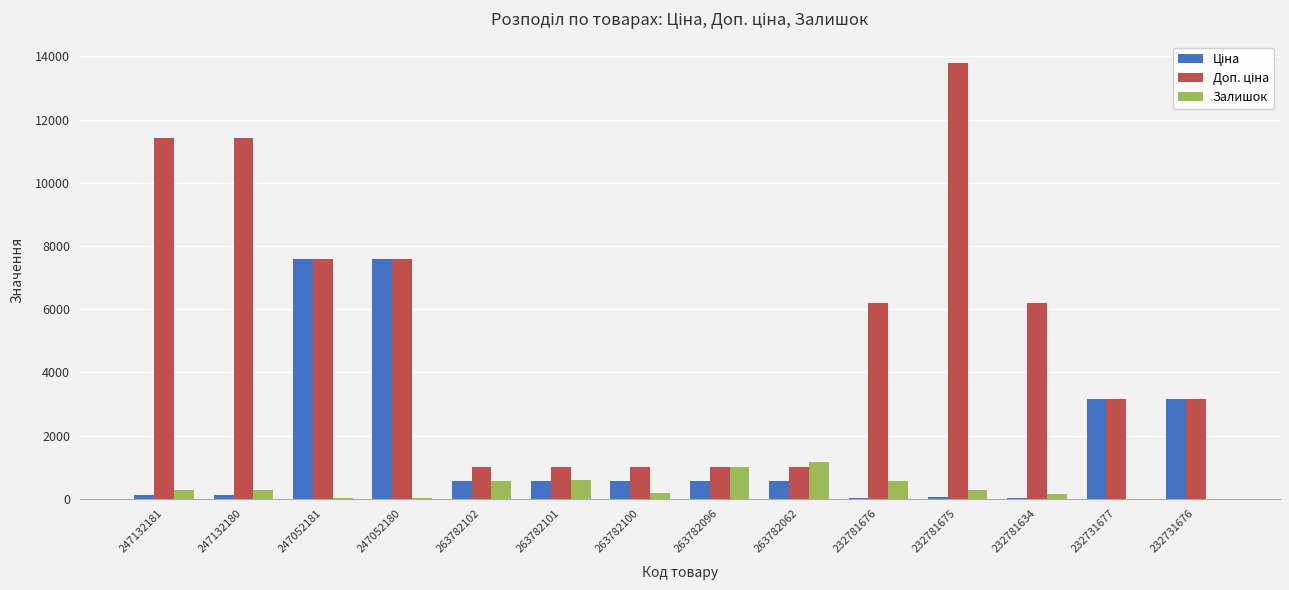

True or false: Залишок has a value of 787.8 at 232731677.

False